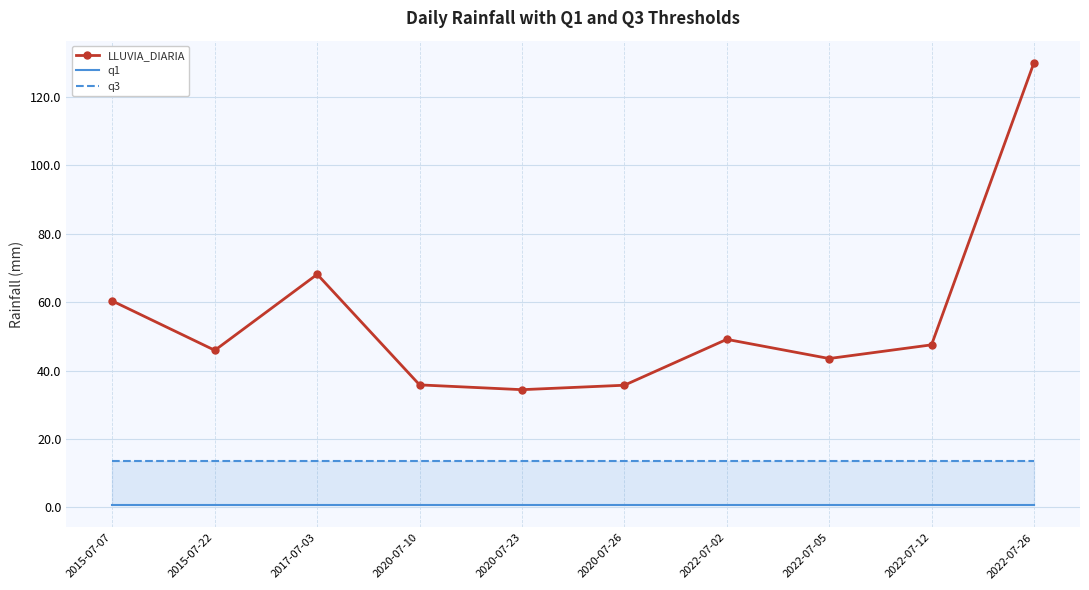

Which series has the largest range (max minus min)?

LLUVIA_DIARIA